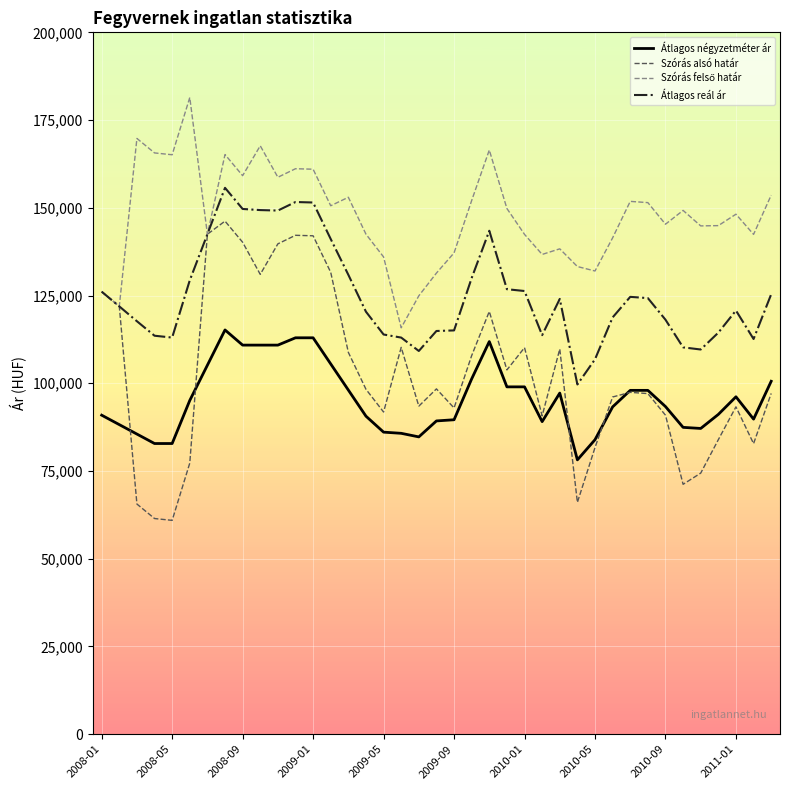

True or false: Átlagos reál ár has more than 2 points higher than both neighbors.

True